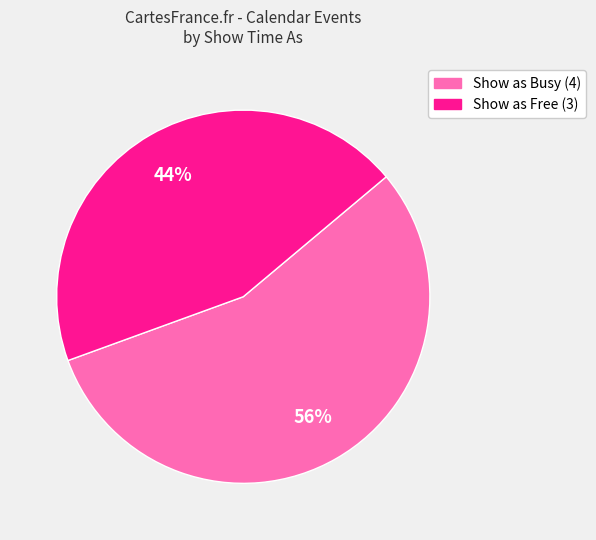

To the nearest percent, what is the average slice percentage?

50%